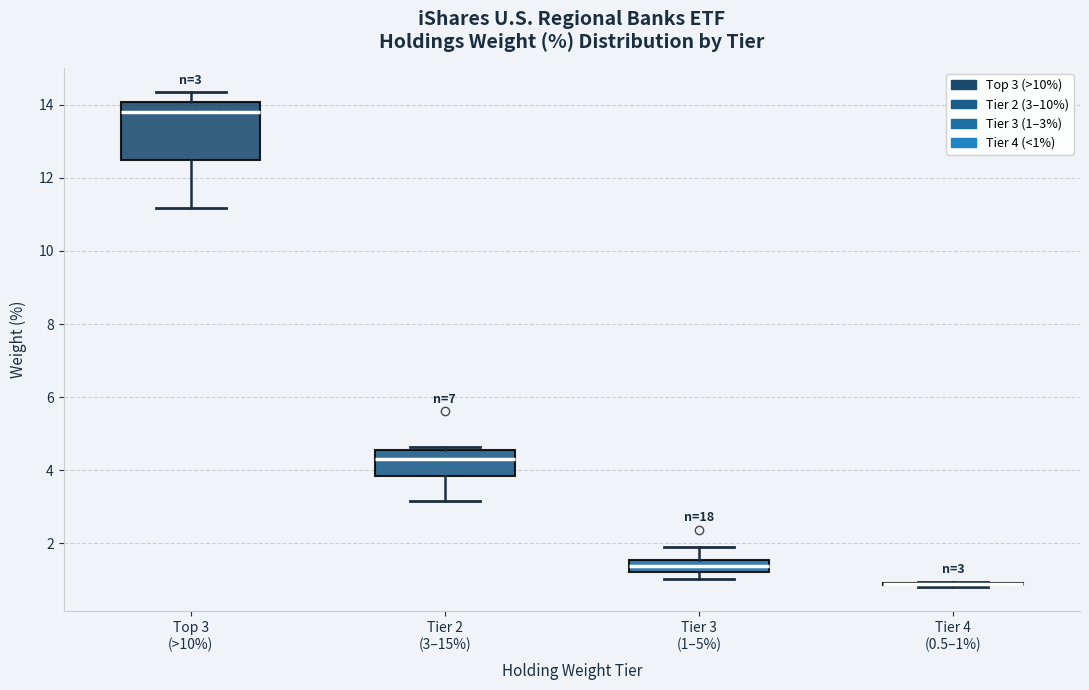

Which box is the tallest, from its lower edge to its upper edge?

Top 3 (>10%)